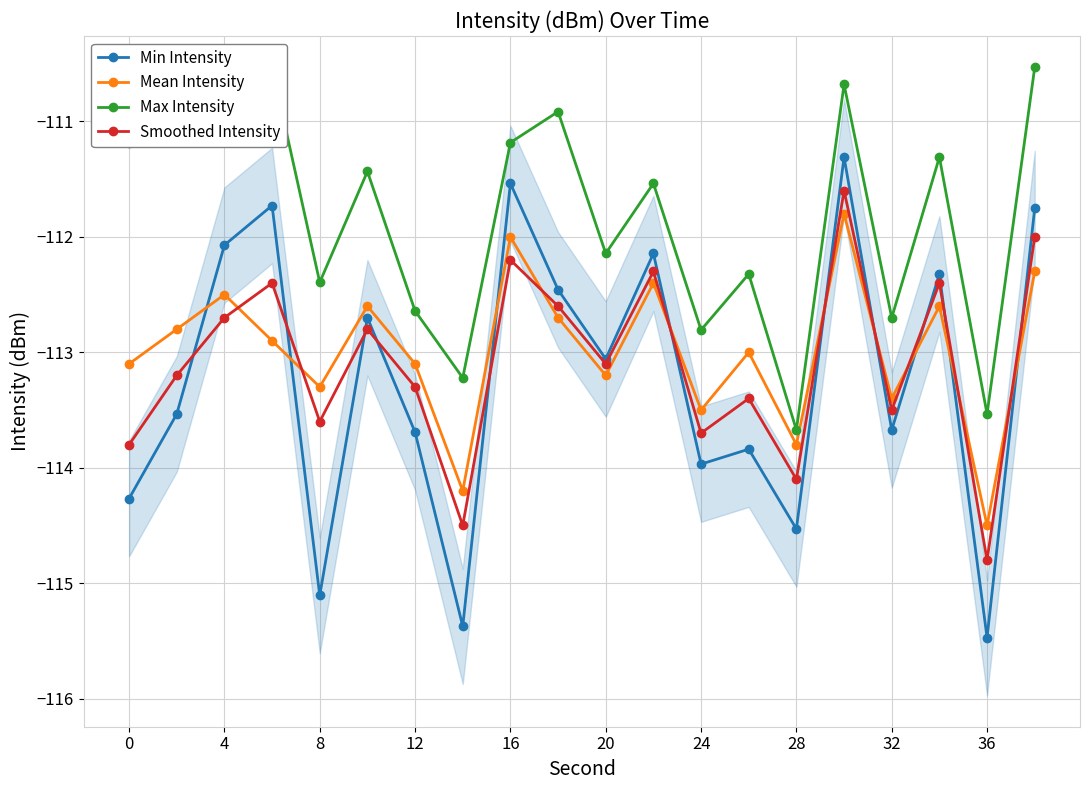

Is the value of Smoothed Intensity at 20 greater than the value of Min Intensity at 12?

Yes